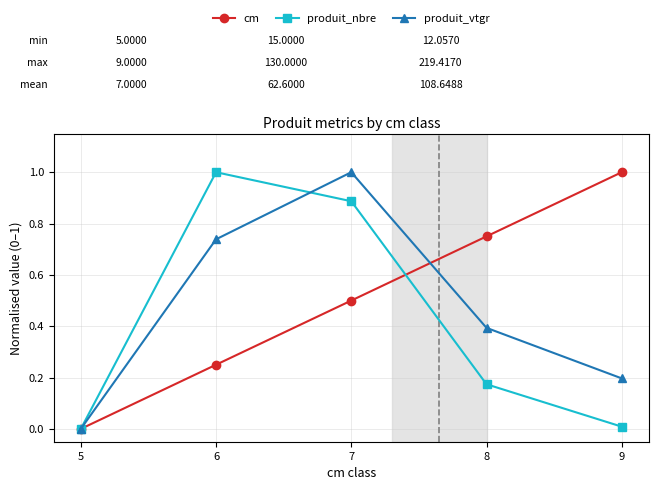

What is the maximum value for cm?

1.0